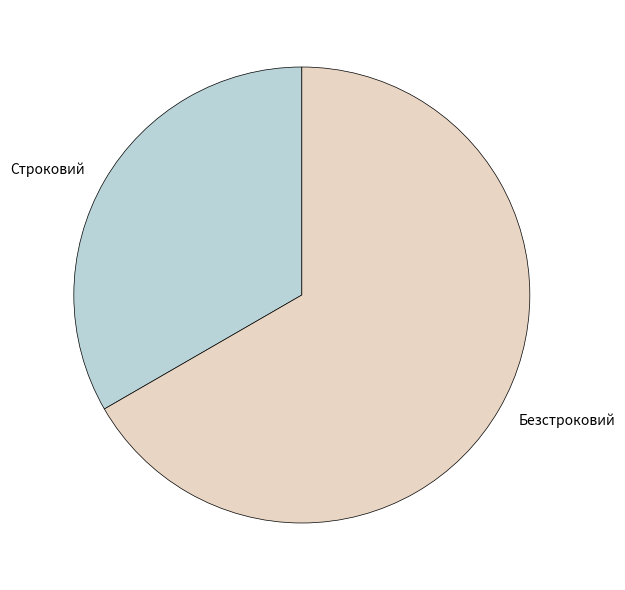

Is Безстроковий the majority of the pie?

Yes